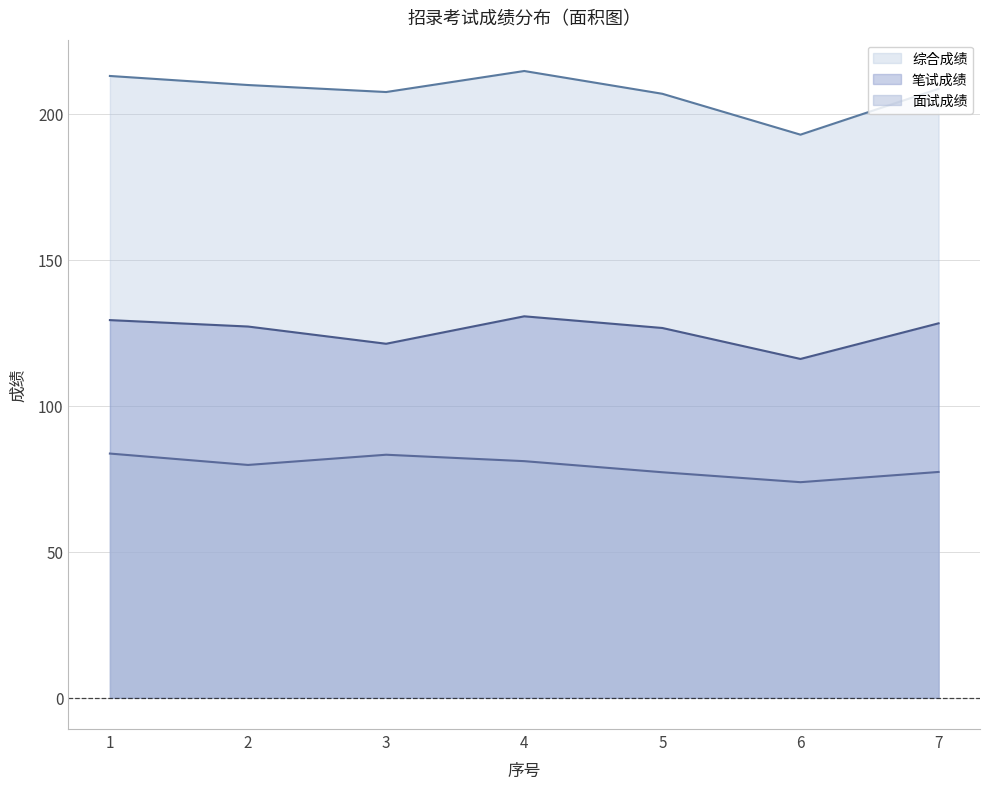

In 笔试成绩, how many points are lower than both neighbors (excluding endpoints)?

2